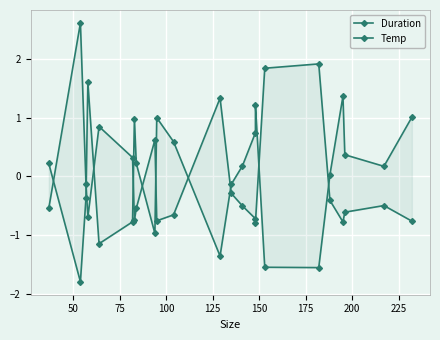

How many values in Temp are below zero?

9